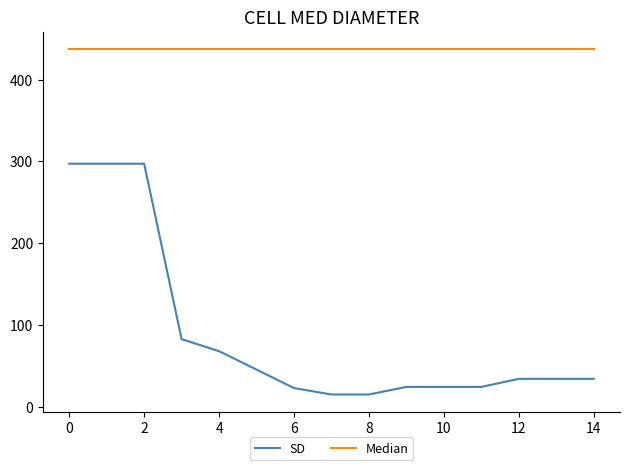

What is the smallest value displayed?

14.7